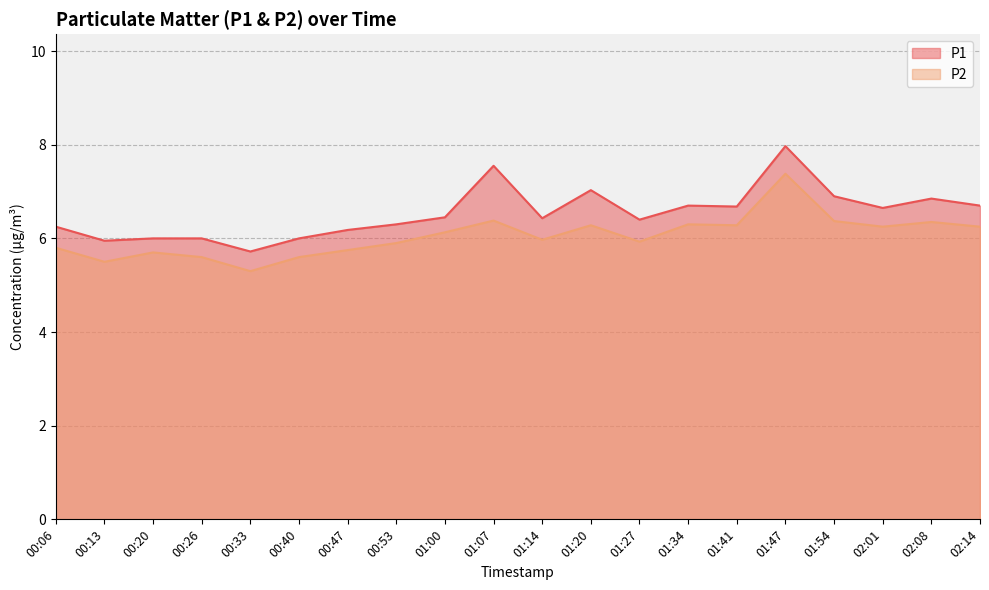

What is the minimum value shown in the chart?

5.3